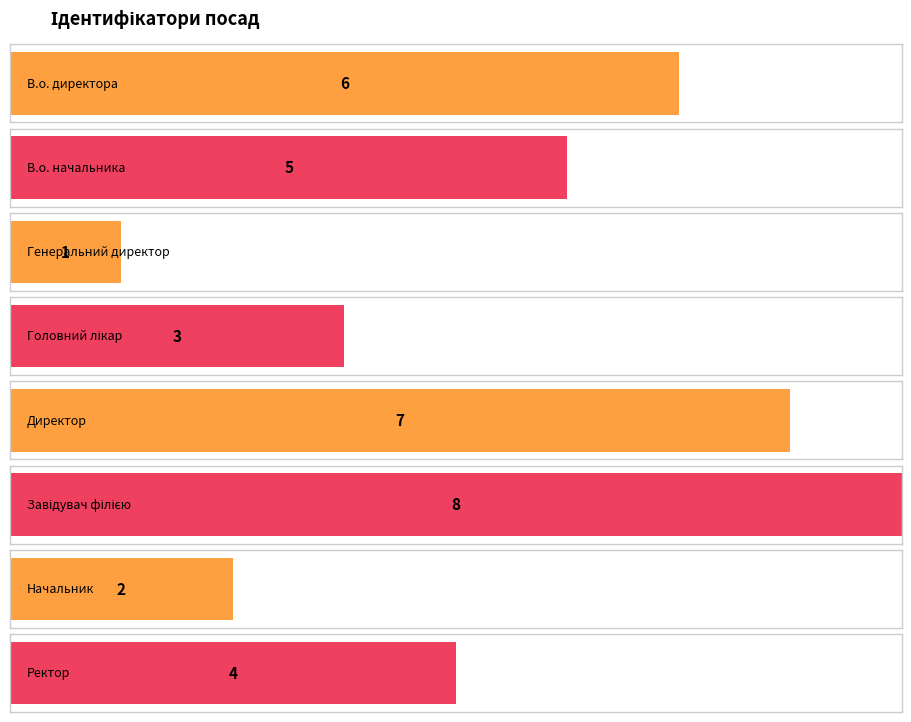

What value does the data have at Ректор?

4